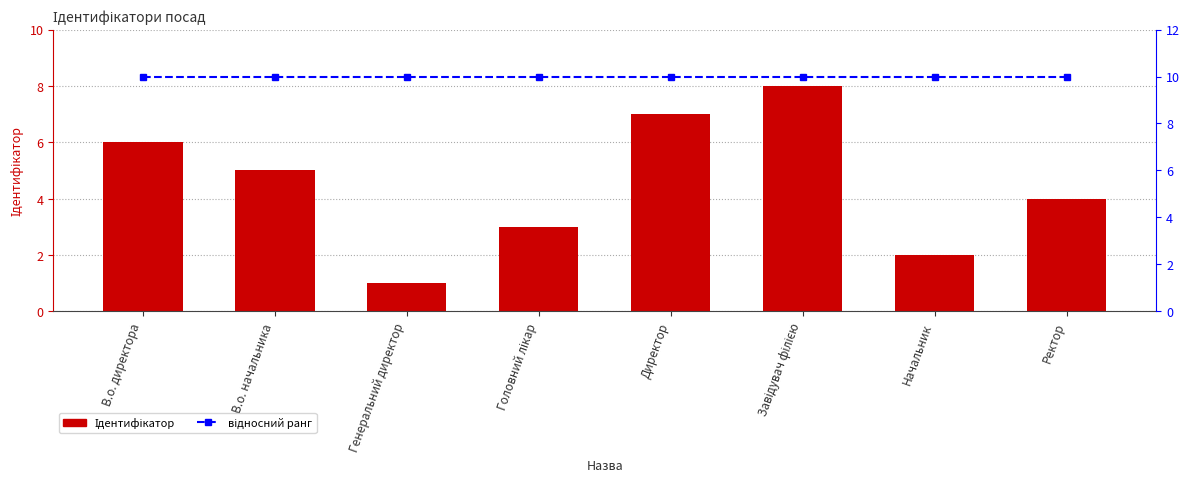

What is the minimum value for відносний ранг?

10